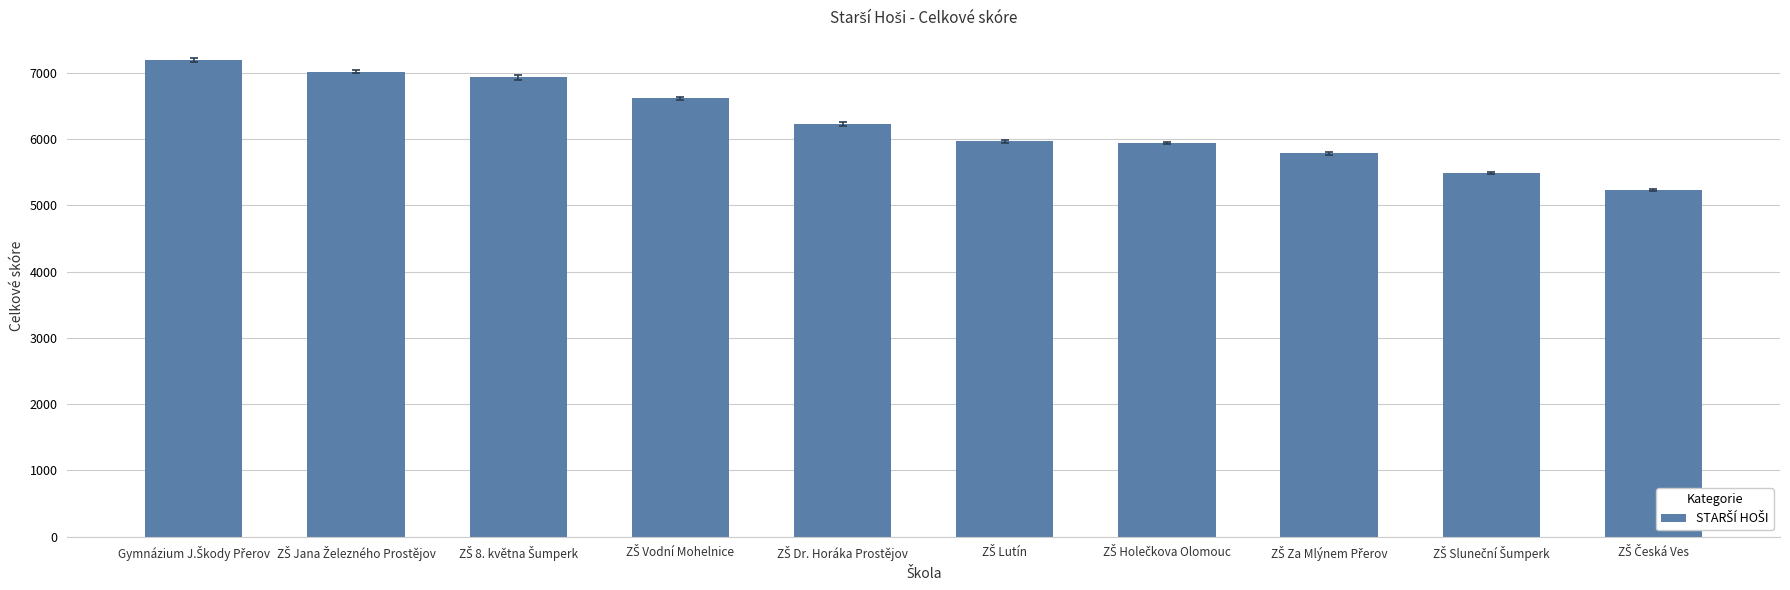

What is the difference between the second highest and second lowest values?

1523